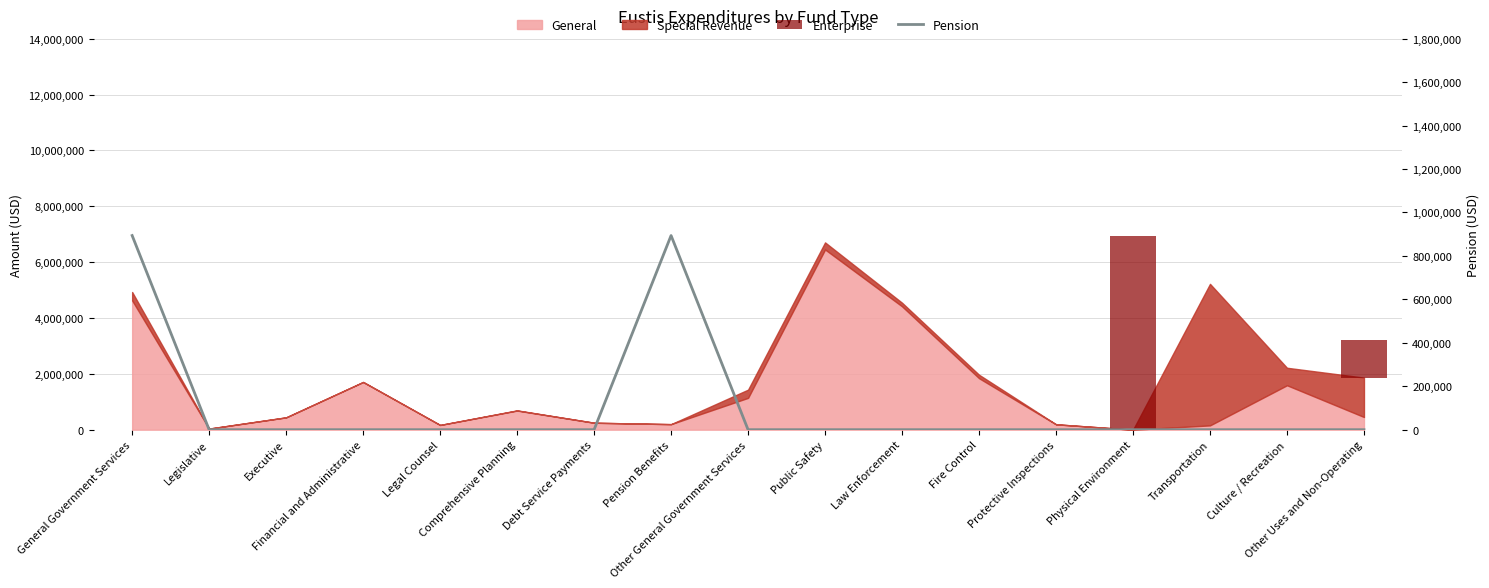

Which category has the lowest value across all series?

General Government Services